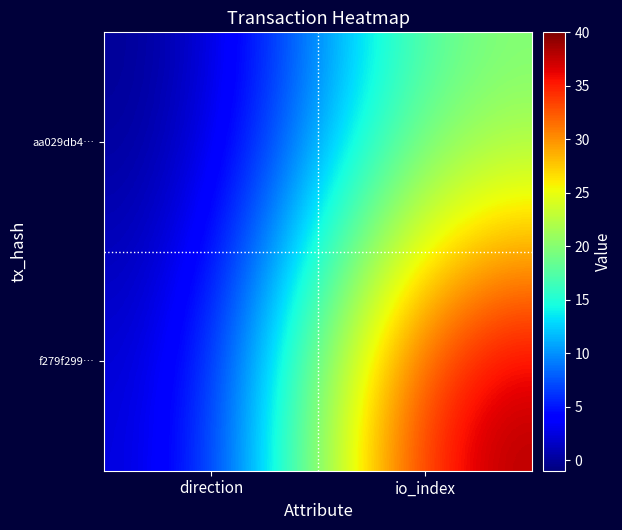

At how many categories does at least one series exceed 30?

1